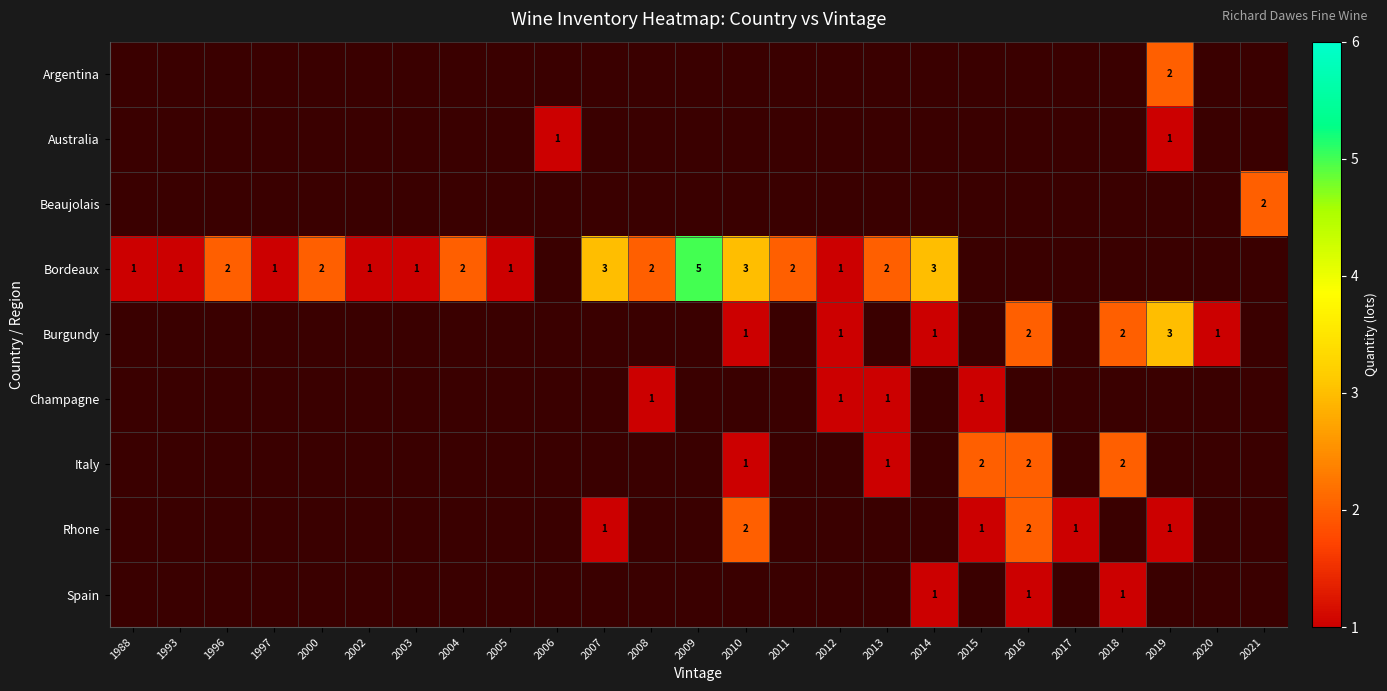

Between 2010 and 2011, which series saw the biggest shift?

Rhone